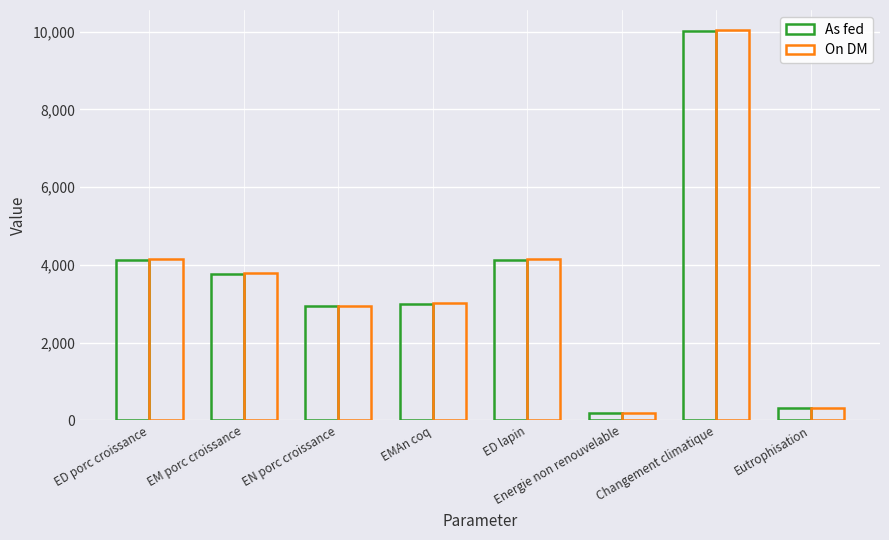

Are the bars grouped side by side (vs. stacked)?

Yes